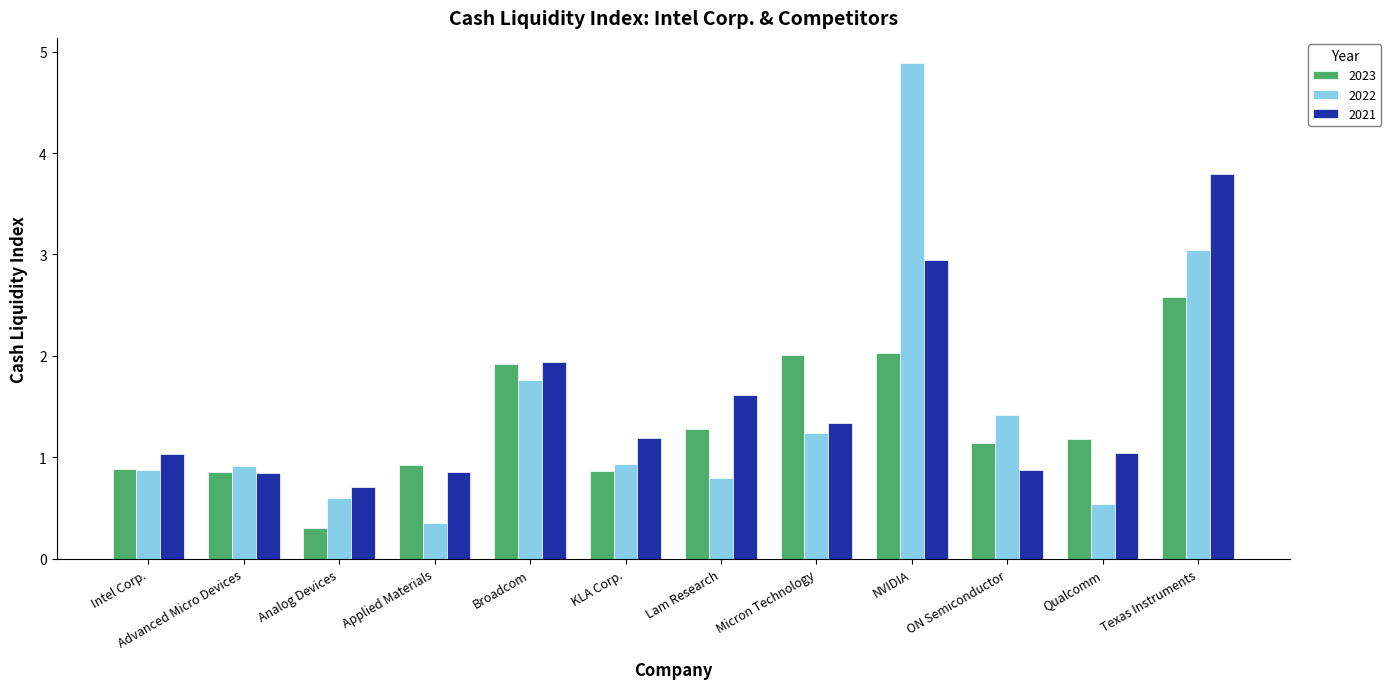

What is the difference between the 2022 values at Micron Technology and Analog Devices?

0.6